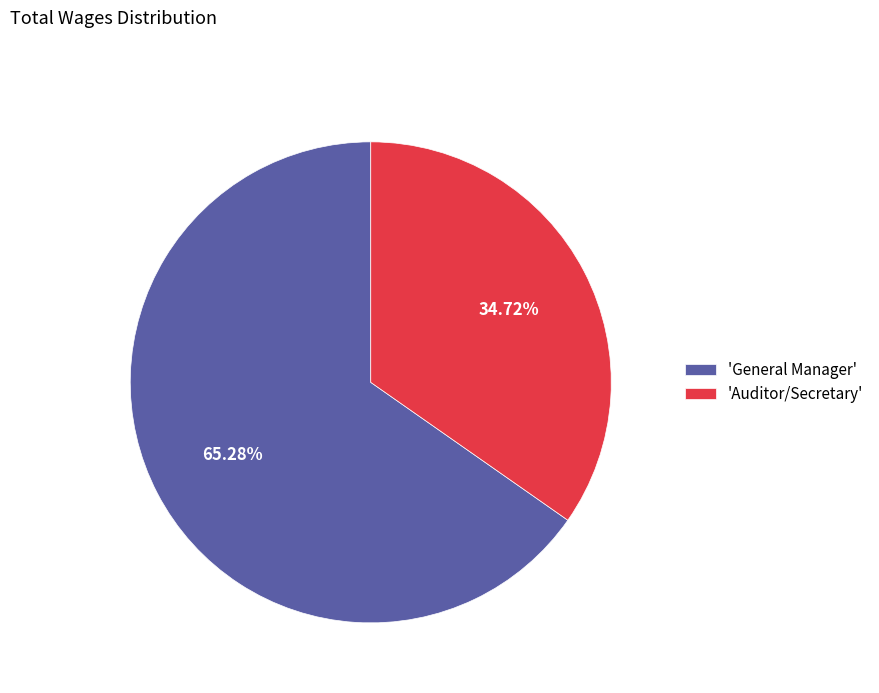

What is the smallest slice in the pie chart?

'Auditor/Secretary'